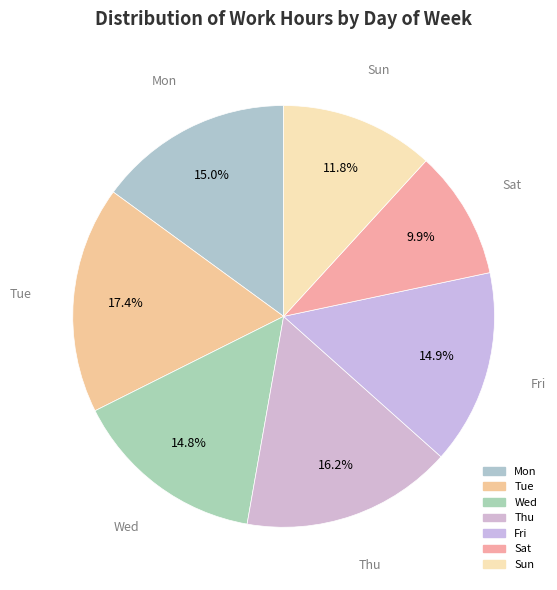

How many slices are in this pie chart?

7